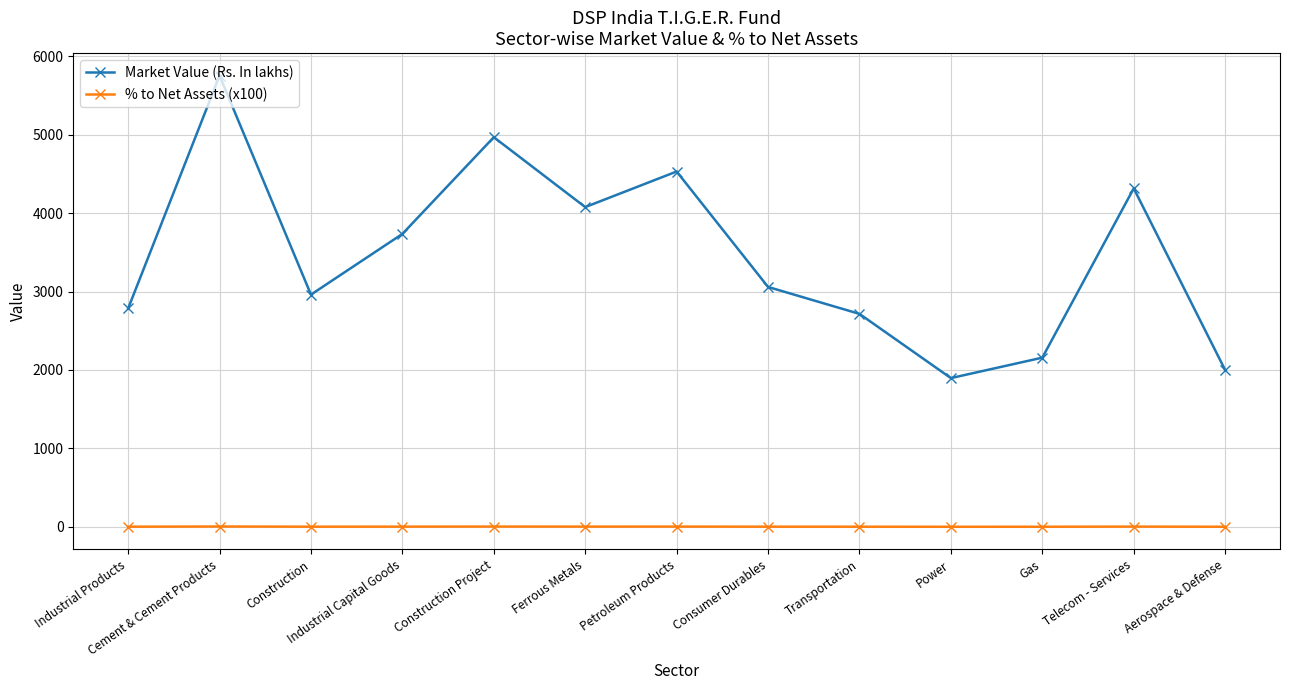

What are all the series names shown in the legend?

Market Value (Rs. In lakhs), % to Net Assets (x100)